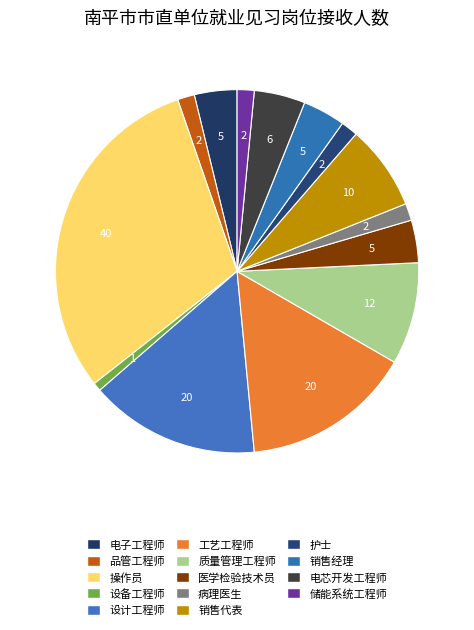

Does 工艺工程师 account for over 50% of the chart?

No